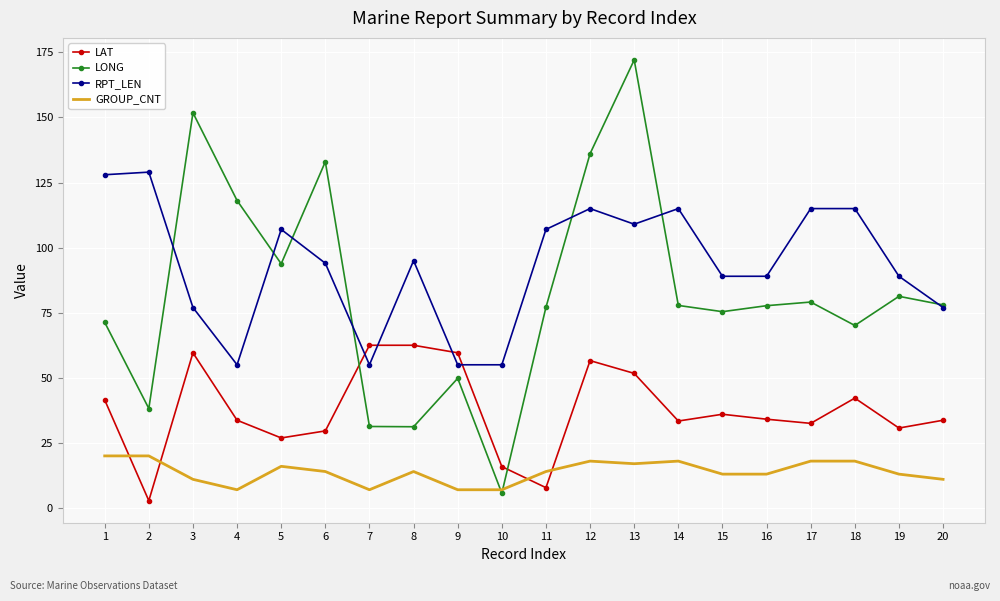

Where is the first local minimum for GROUP_CNT?

4